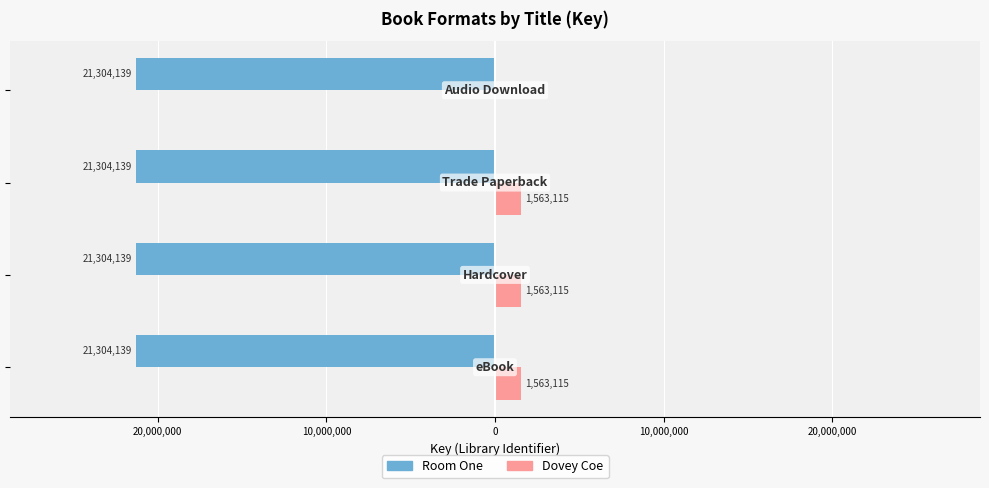

Which series has the largest total across all categories?

Dovey Coe